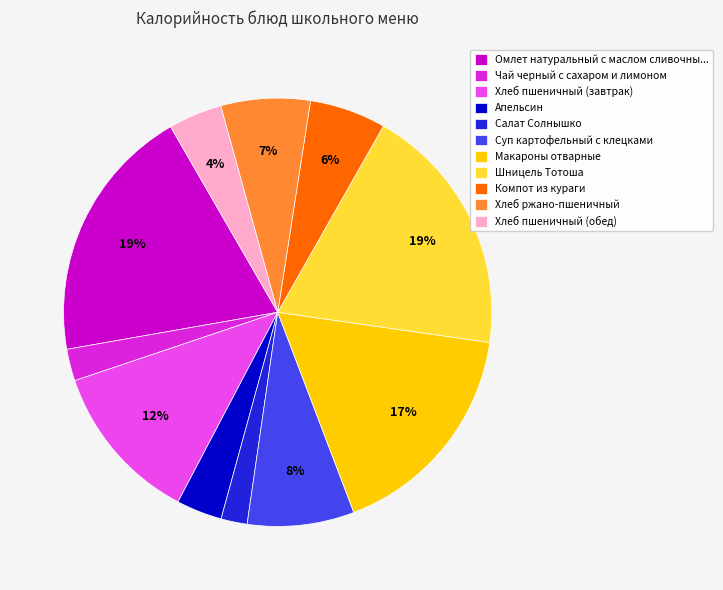

Is Апельсин the majority of the pie?

No